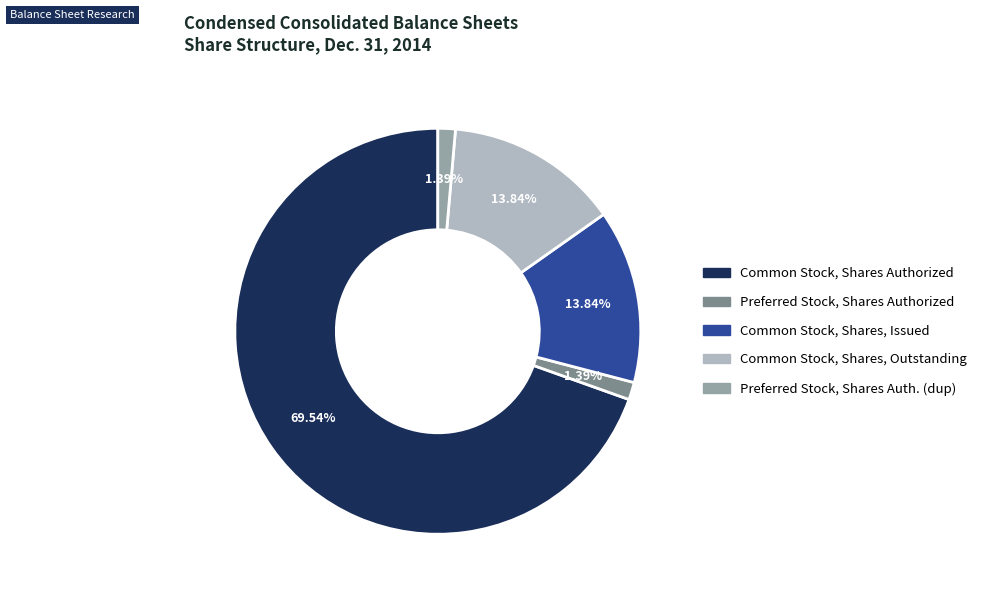

How many segments does this pie chart have?

5